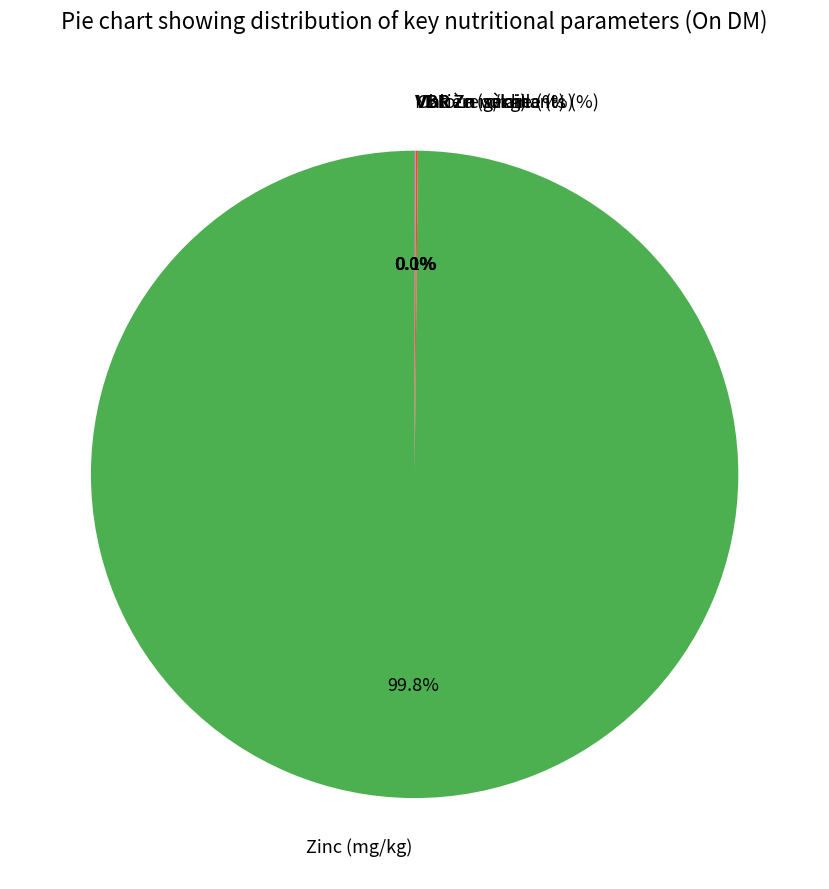

Does Zinc (mg/kg) account for over 50% of the chart?

Yes